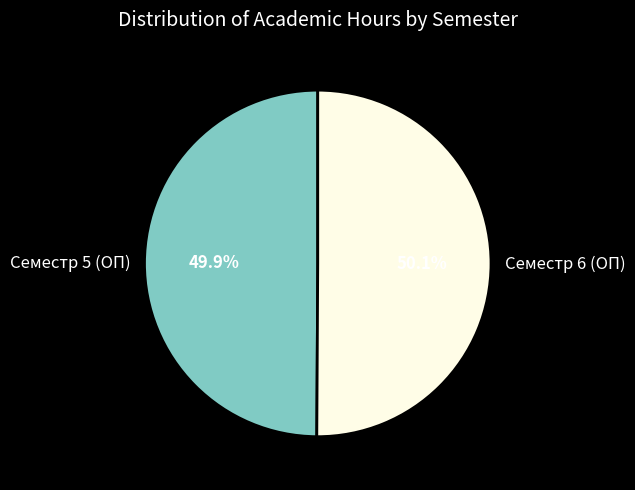

What percentage is NOT represented by Семестр 6 (ОП)?

49.9%